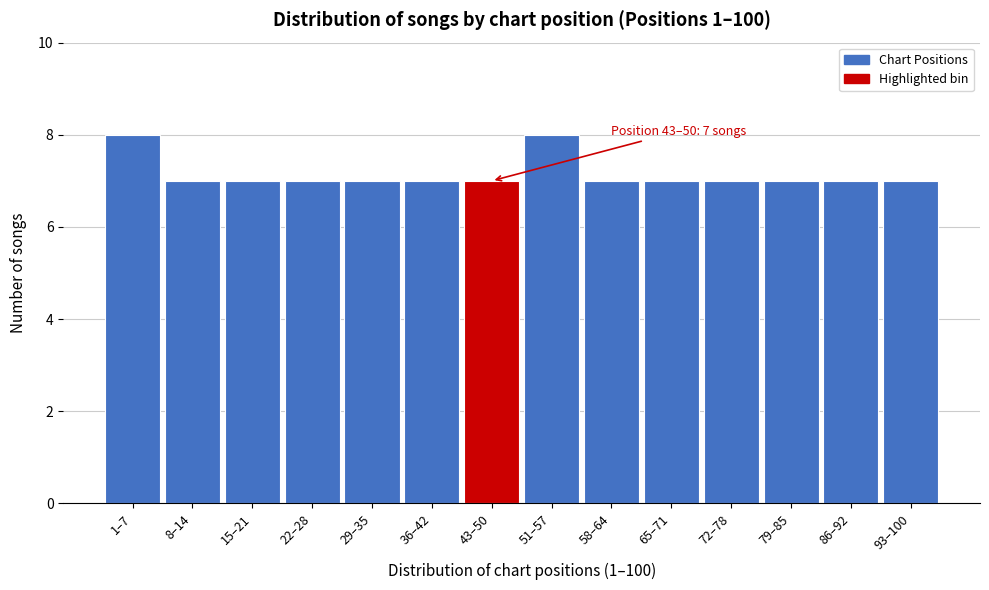

Reading right to left, list all the values displayed in this chart.

7	7	7	7	7	7	8	7	7	7	7	7	7	8